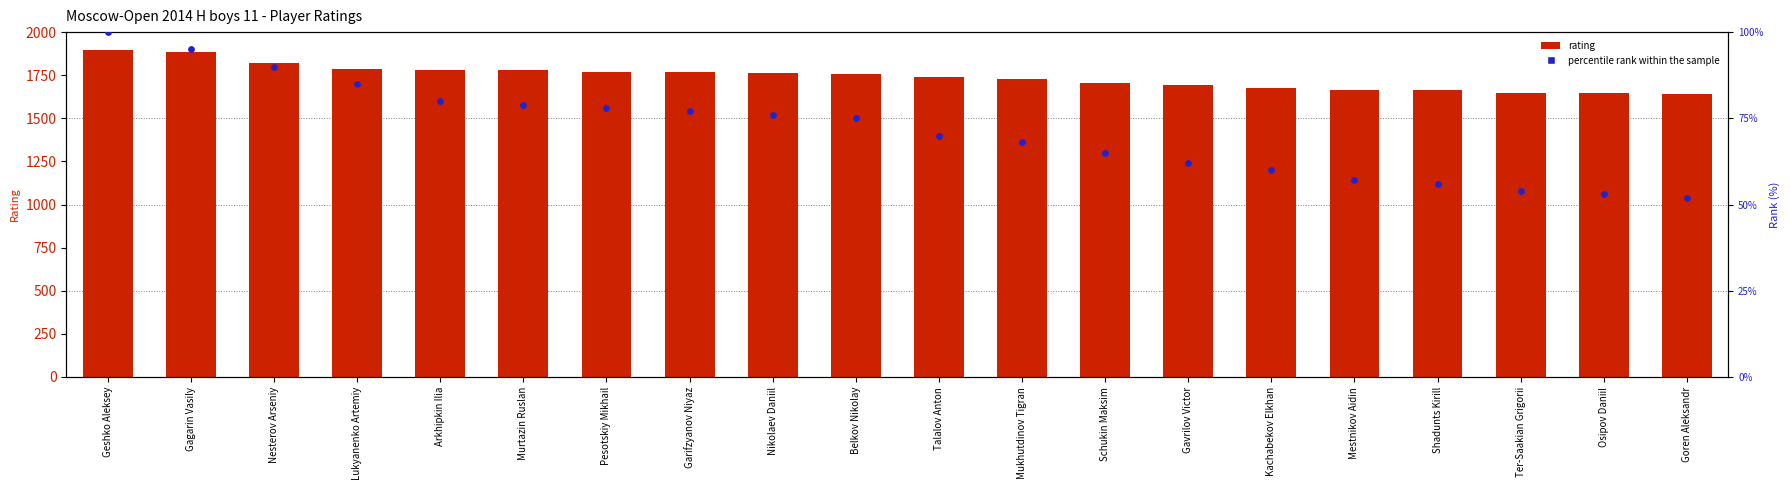

What are all the series names shown in the legend?

rating, percentile rank within the sample